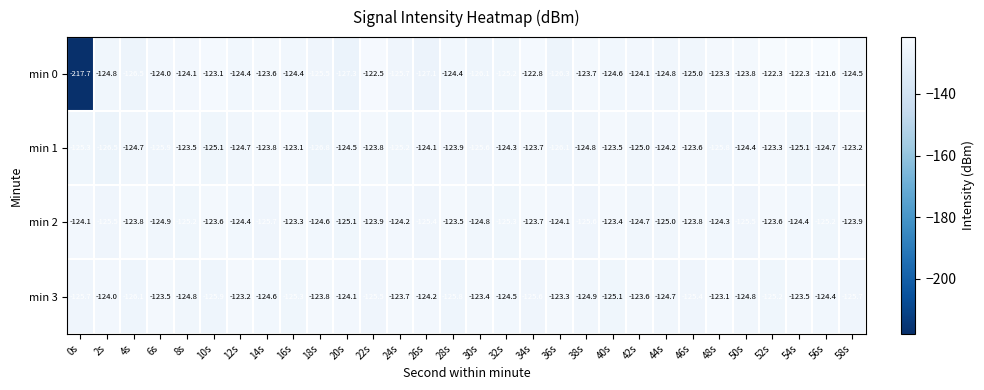

What is the average value of the min 1 series?

-124.6